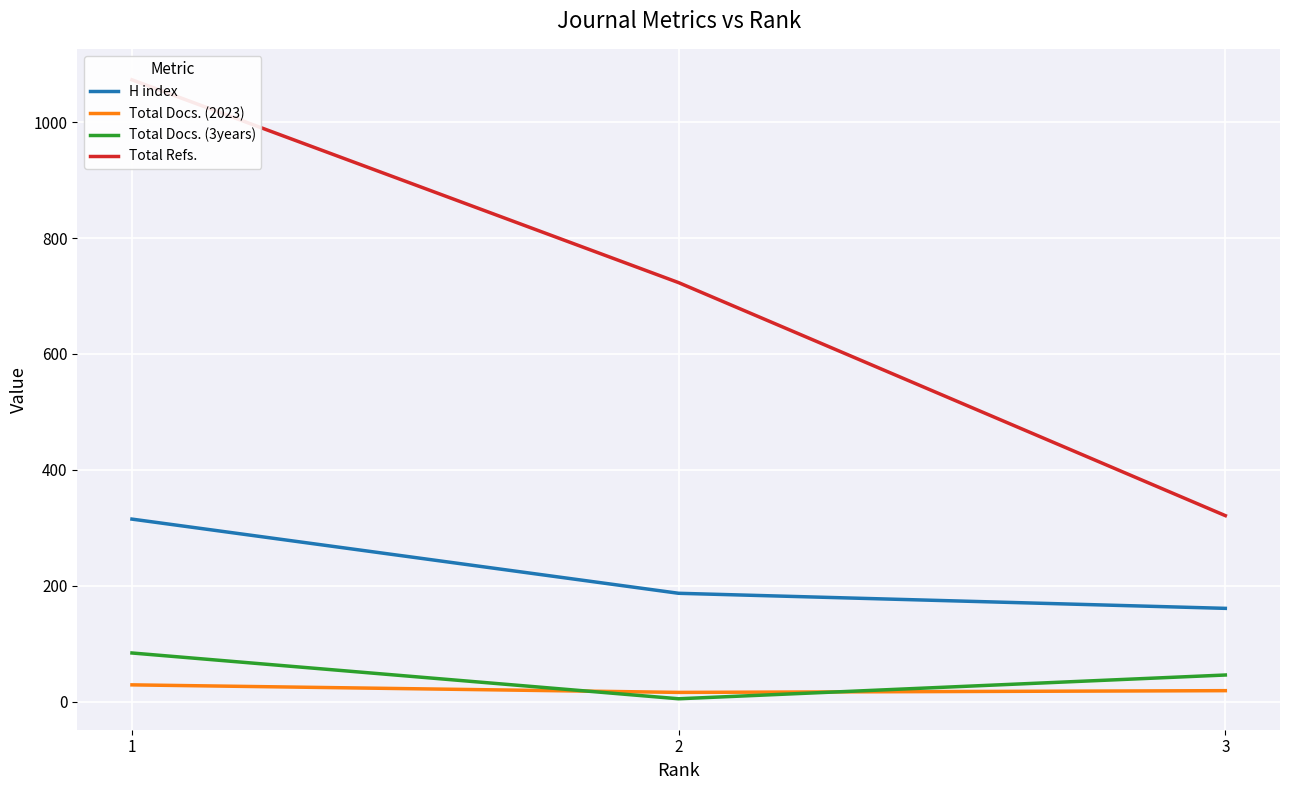

How many Total Docs. (2023) values are between 16 and 29?

3